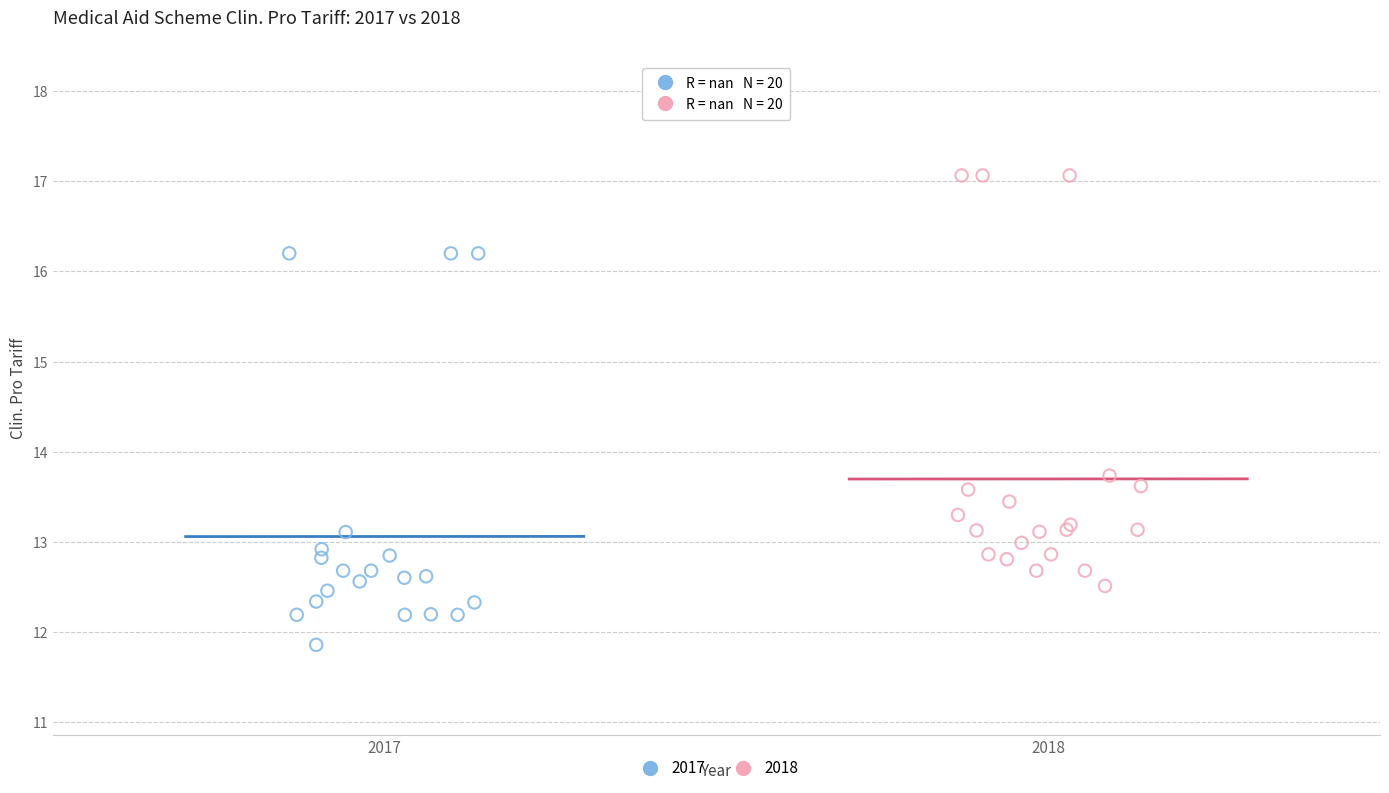

Which series reaches the maximum Y coordinate?

2018